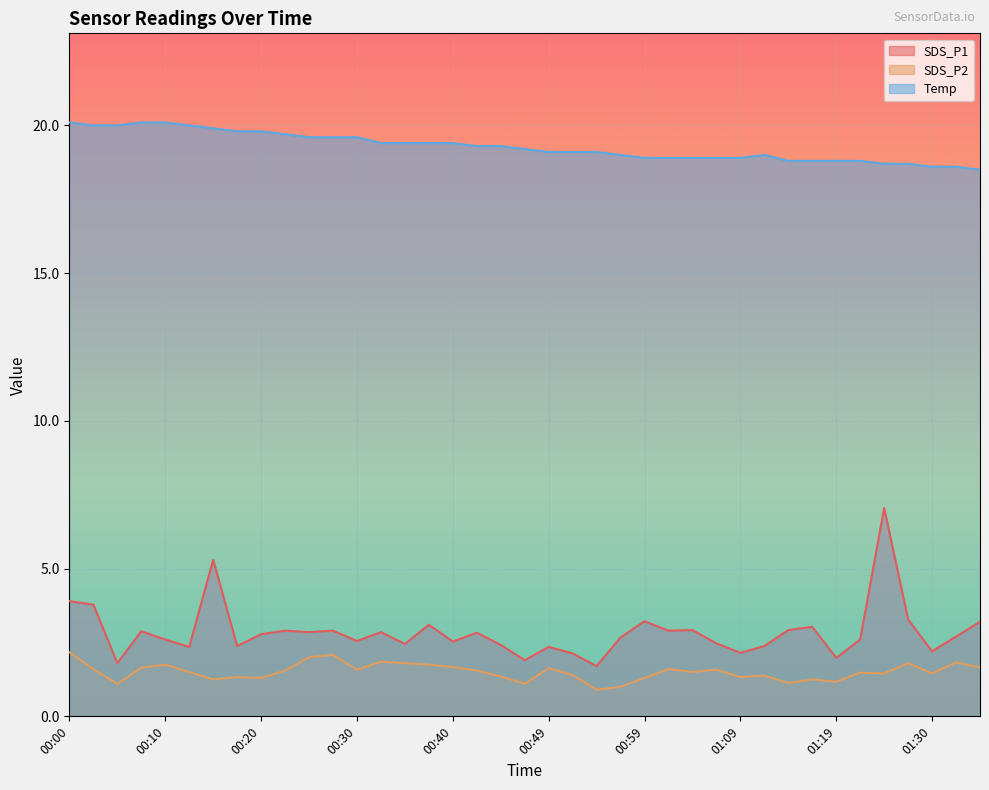

What is the value of the Temp point at the 17th from the left?

19.4